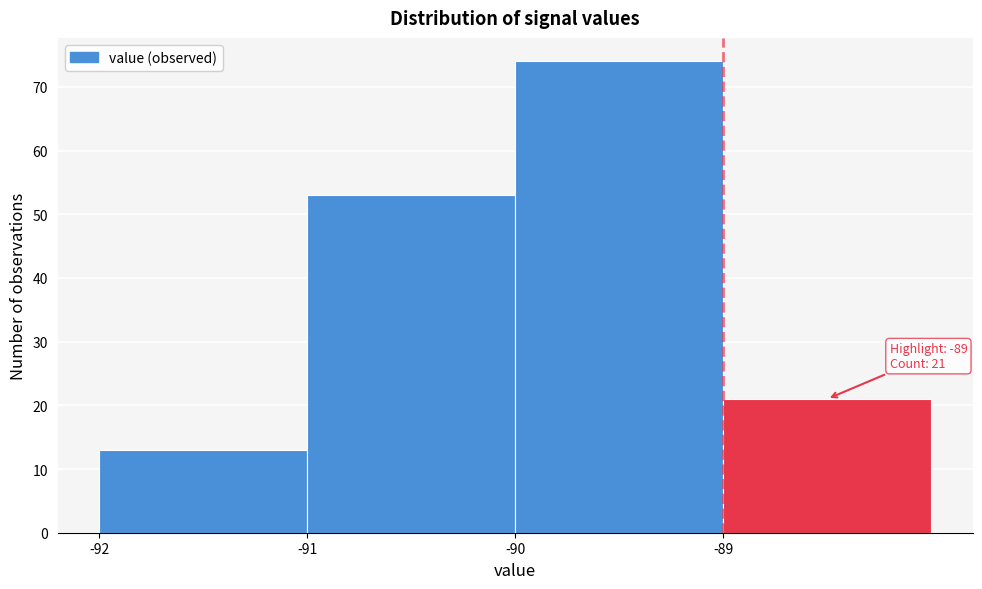

Over which range of the x-axis is the bar tallest?

-90 to -89